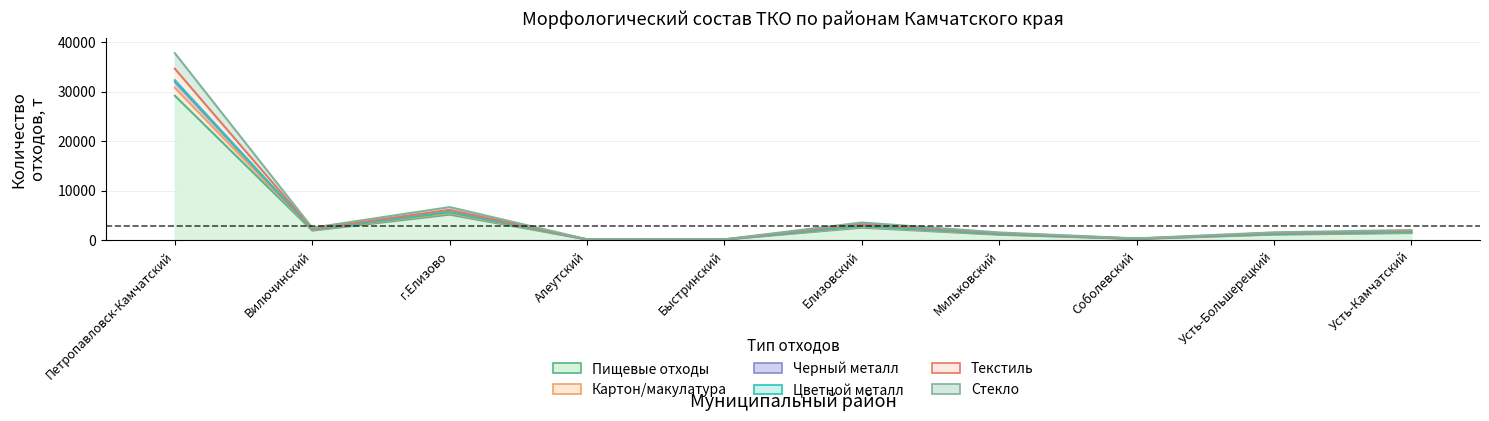

What is the greatest value displayed?

37794.8